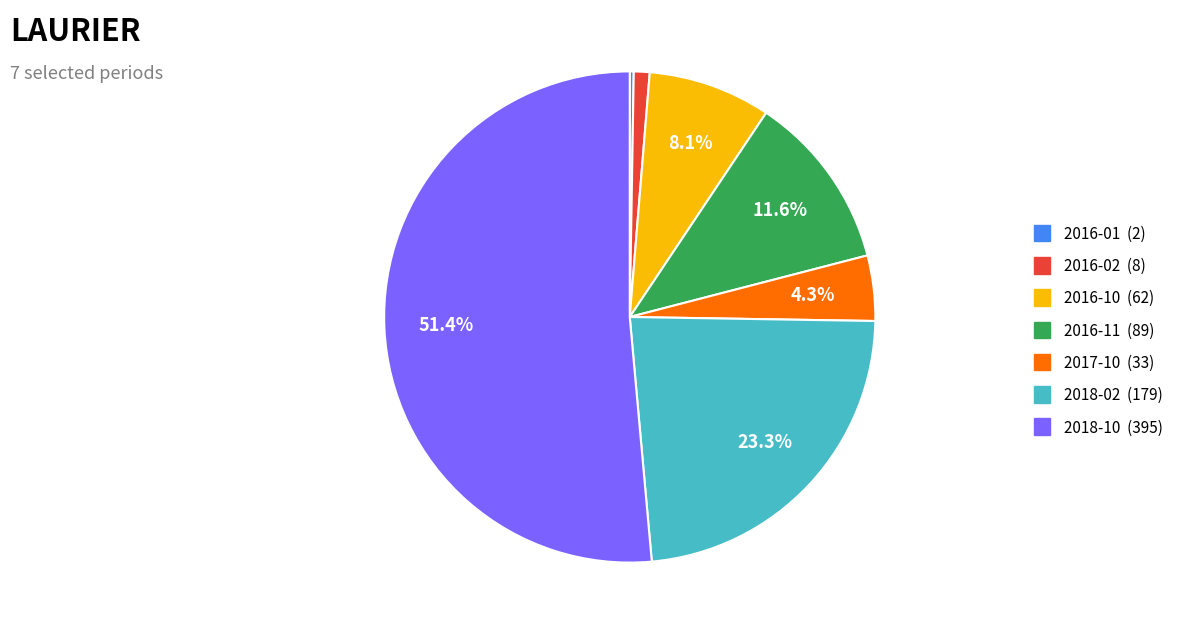

Which category has the biggest portion of the pie?

2018-10 (395)